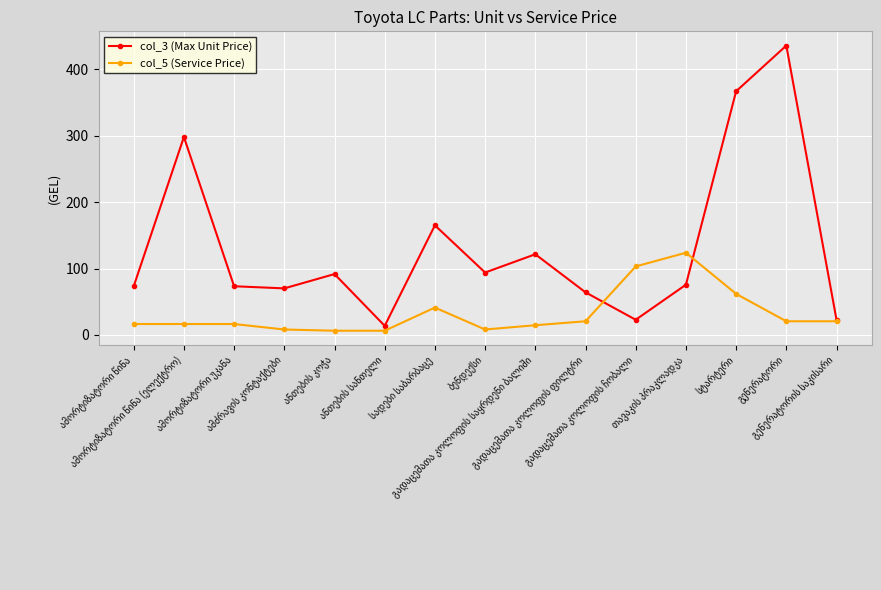

What are all the series names shown in the legend?

col_3 (Max Unit Price), col_5 (Service Price)